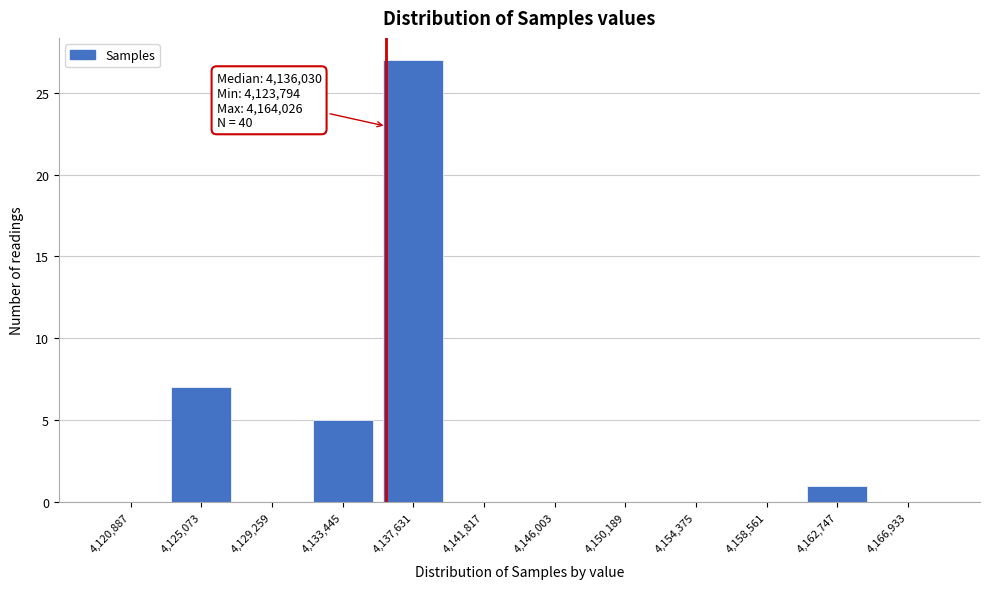

Over which range of the x-axis is the bar tallest?

4135500 to 4139500